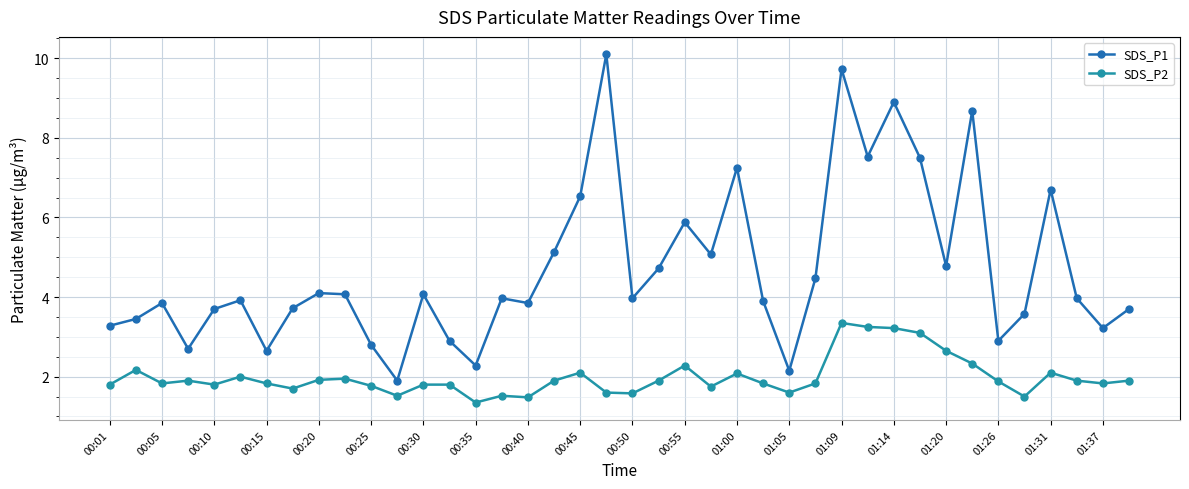

What is the difference between the second highest and second lowest values in the SDS_P2 series?

1.8